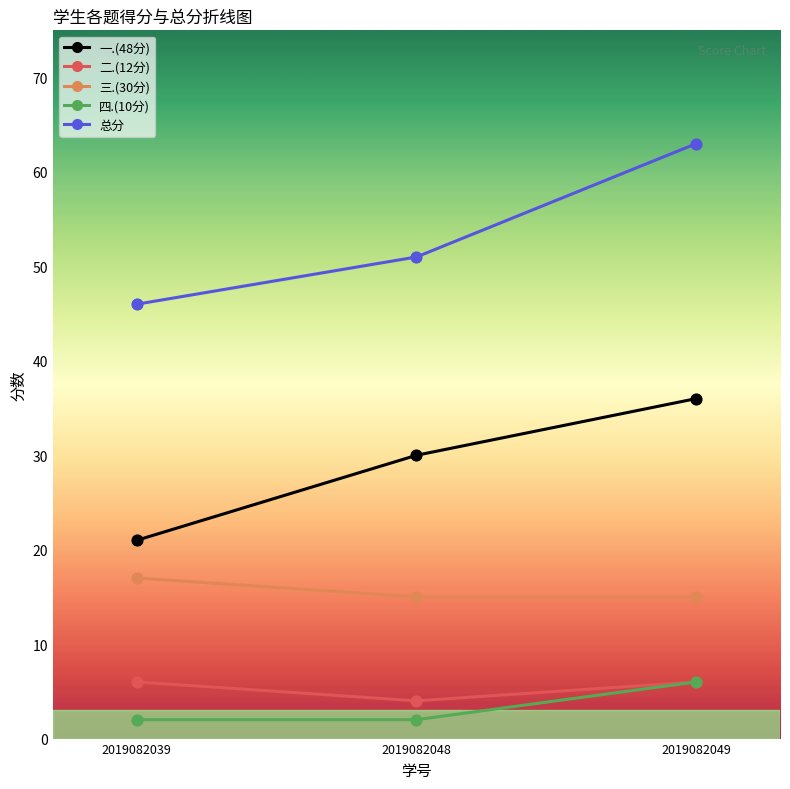

At which category is the sum across all series the highest?

2019082049